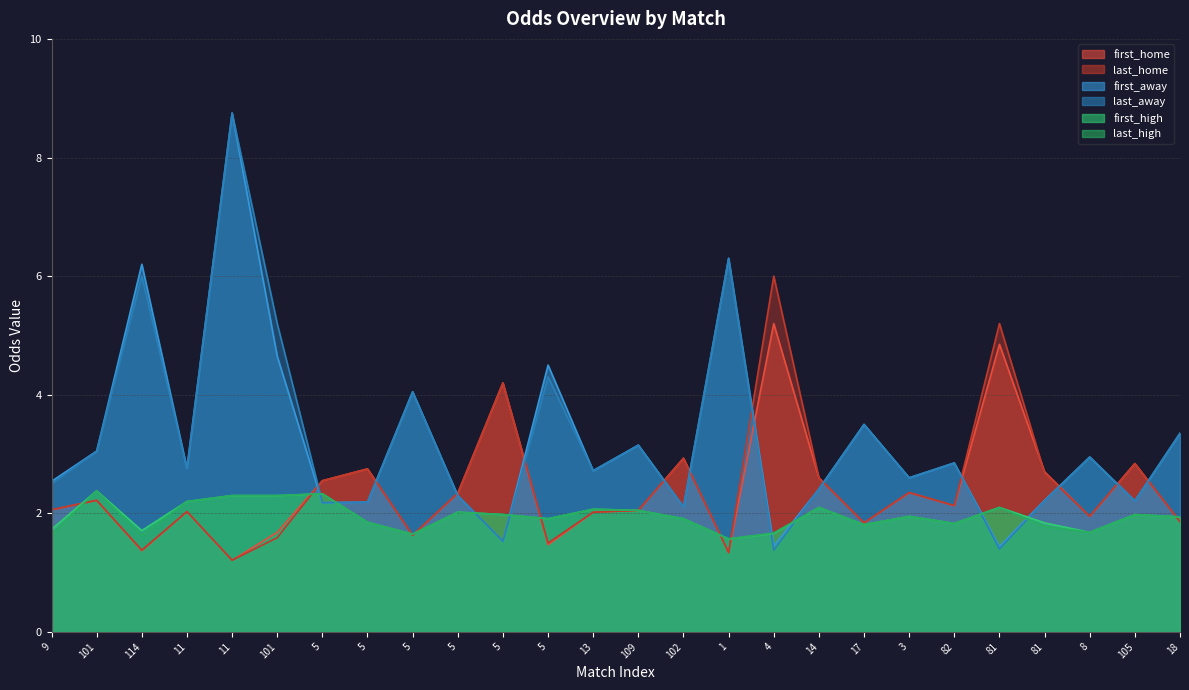

What is the difference between the last_away values at 5 and 5?

0.8